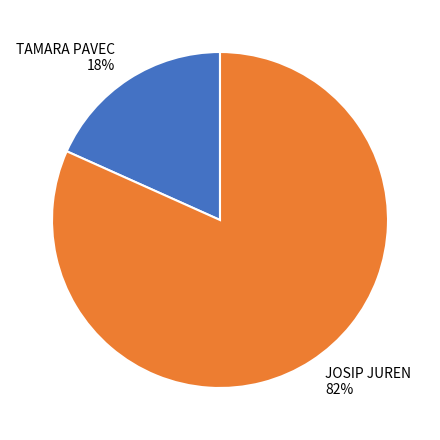

Combined, do TAMARA PAVEC and JOSIP JUREN account for over 50%?

Yes